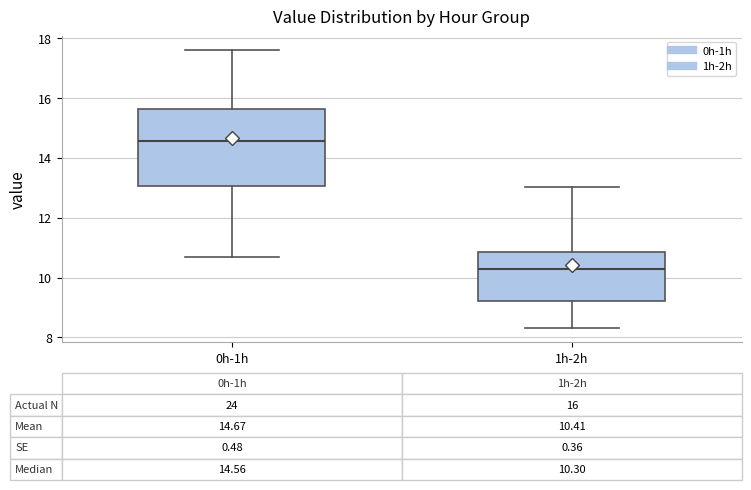

Which box's median line is the lowest?

1h-2h